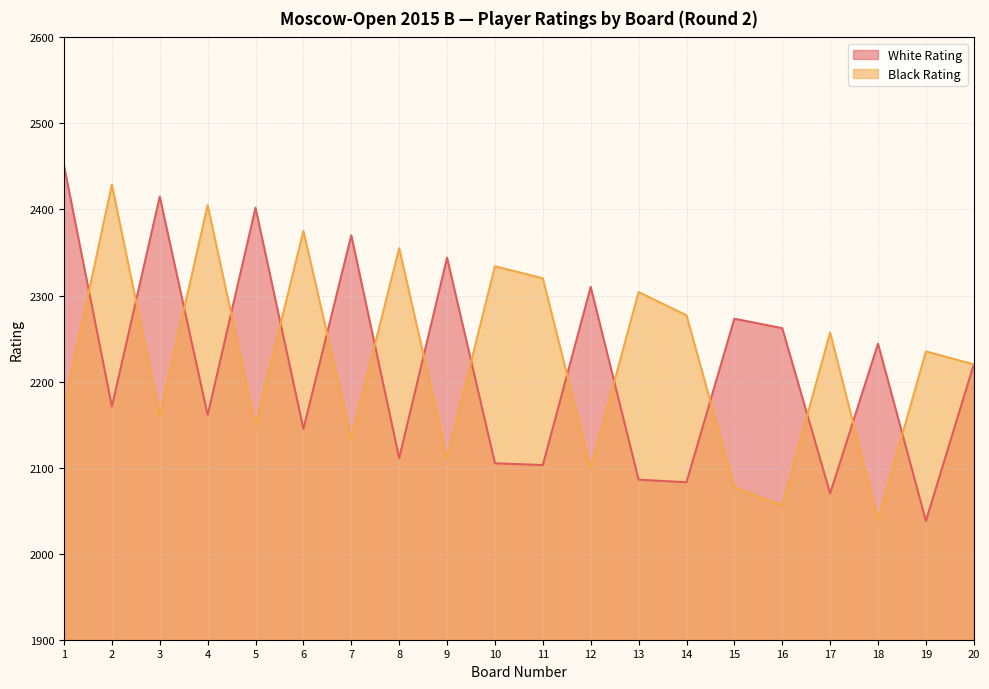

List the labels in order of White Rating value, largest first.

1, 3, 5, 7, 9, 12, 15, 16, 18, 20, 2, 4, 6, 8, 10, 11, 13, 14, 17, 19